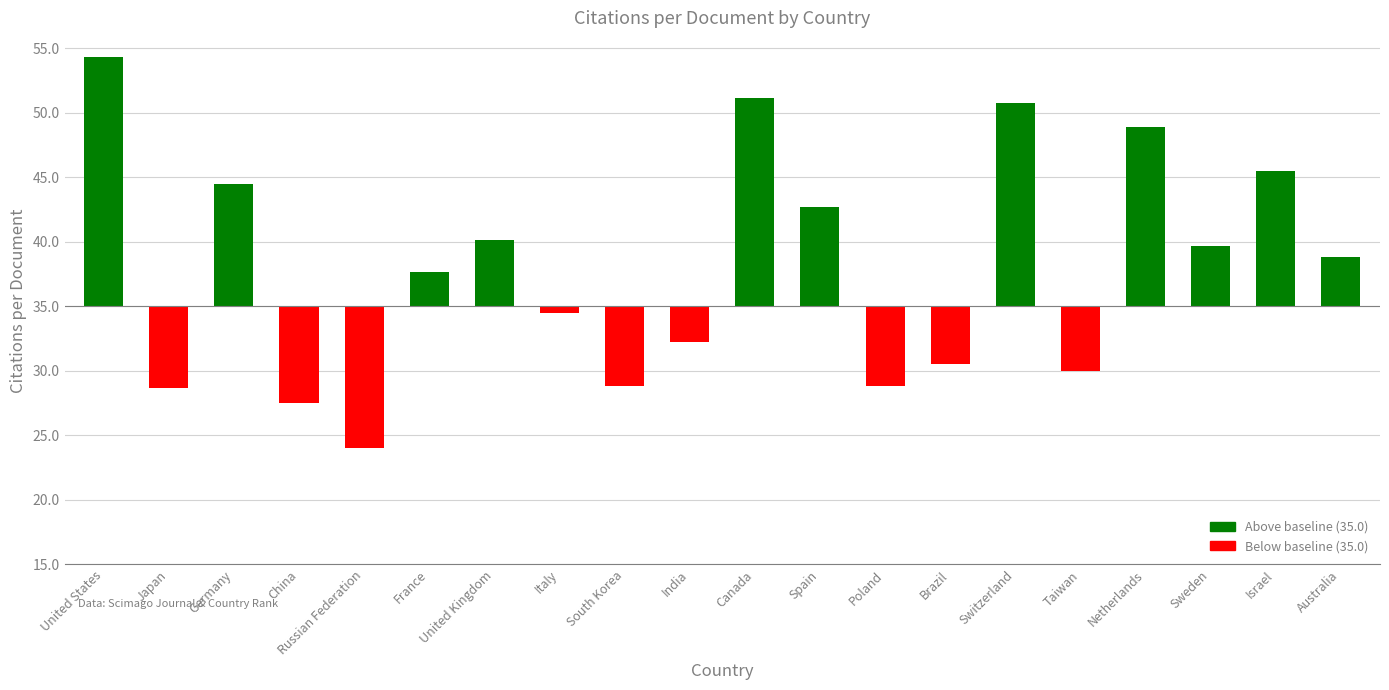

List the labels in order of value, smallest first.

Russian Federation, China, Japan, Poland, South Korea, Taiwan, Brazil, India, Italy, France, Australia, Sweden, United Kingdom, Spain, Germany, Israel, Netherlands, Switzerland, Canada, United States